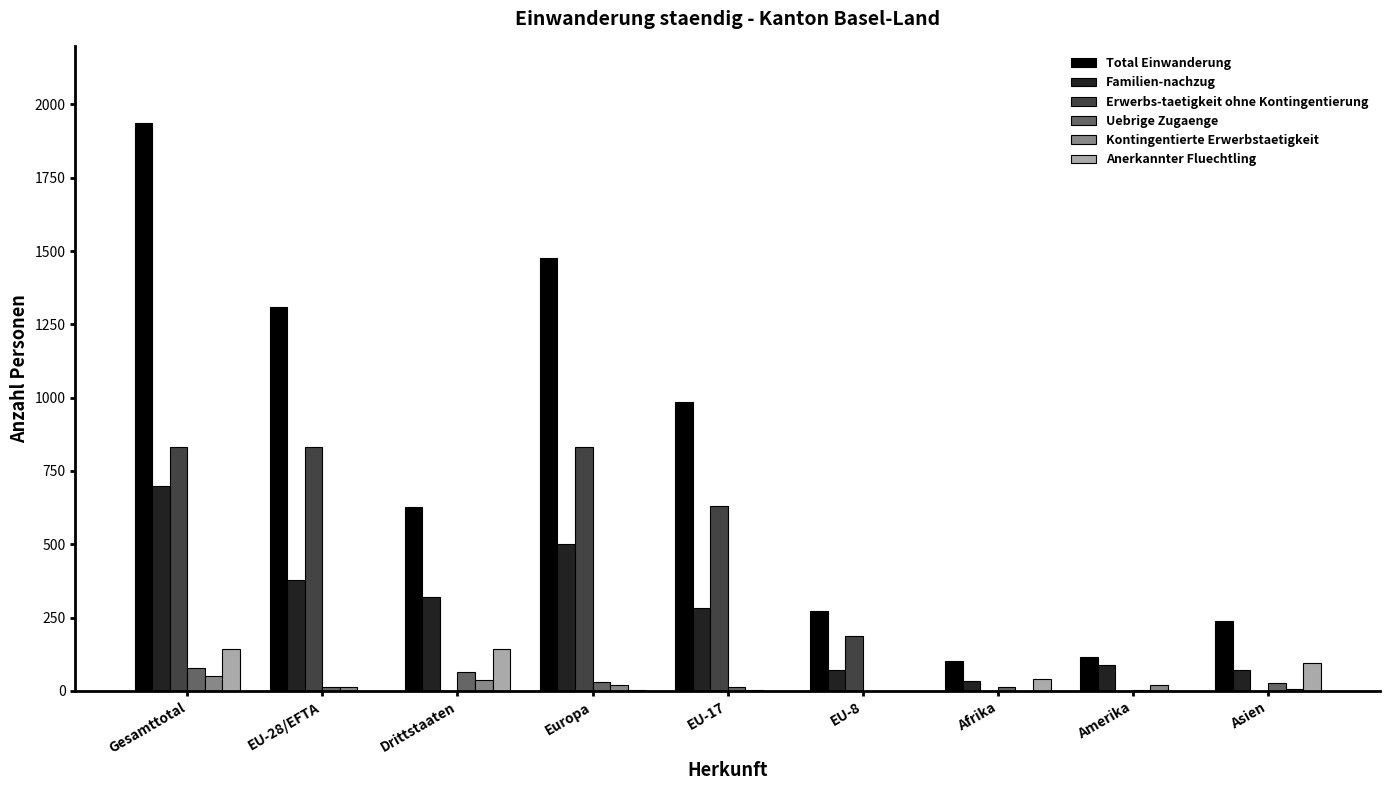

Is it true that Erwerbs-taetigkeit ohne Kontingentierung equals 427 at EU-28/EFTA?

False